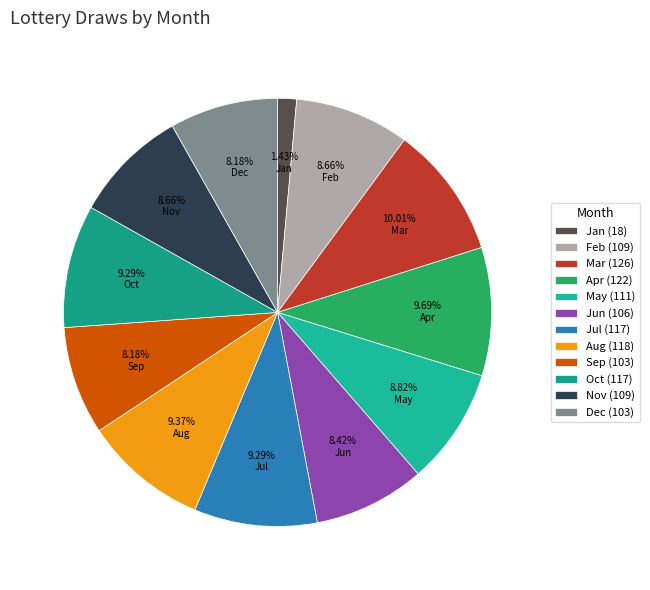

How many slices are in this pie chart?

12